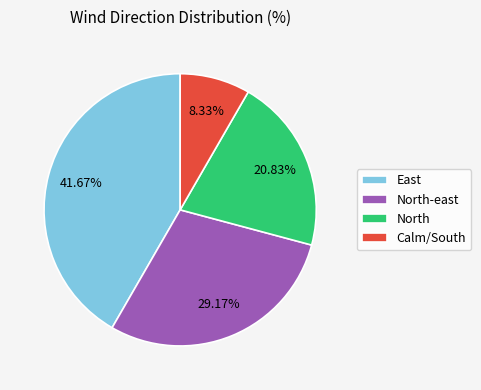

What percentage is NOT represented by North?

79.2%